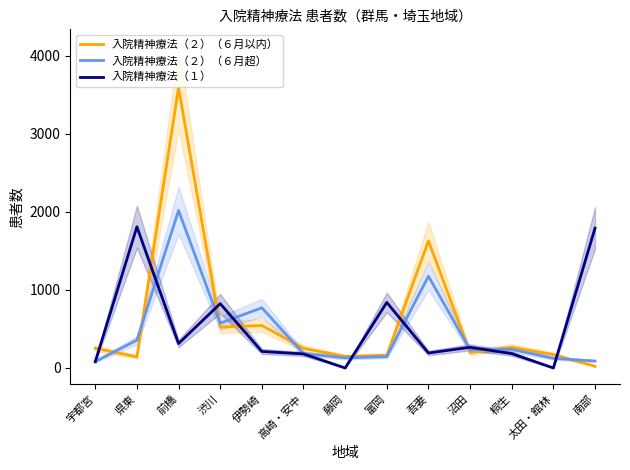

The value of 入院精神療法（２）（６月以内） at 県東 is 142. True or false?

True